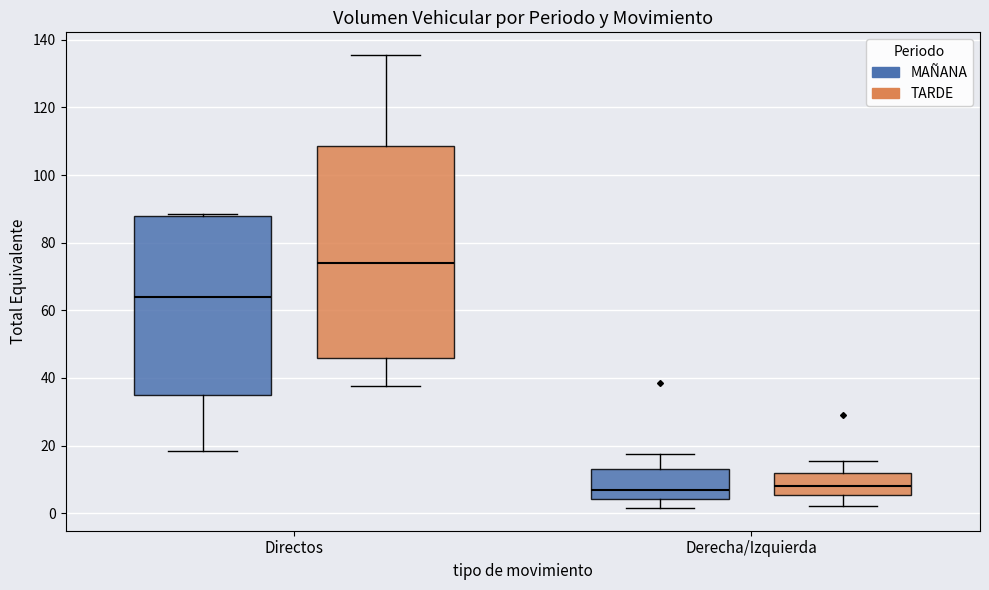

Reading left to right, read every box against the y-axis: the position of its median line, the range the box covers, and the ends of its whiskers. The values are not printed on the chart, so give them approximately, as read against the axis.

Directos (MAÑANA): median 64, box 36 to 88, whiskers 18 to 88 (just above the box's upper edge)
Directos (TARDE): median 74, box 46 to 108, whiskers 38 to 136
Derecha/Izquierda (MAÑANA): median 6, box 4 to 14, whiskers 2 to 18
Derecha/Izquierda (TARDE): median 8, box 6 to 12, whiskers 2 to 16